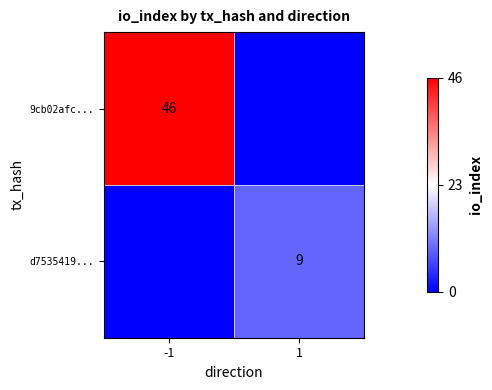

True or false: d7535419... has a value of 9 at 1.

True